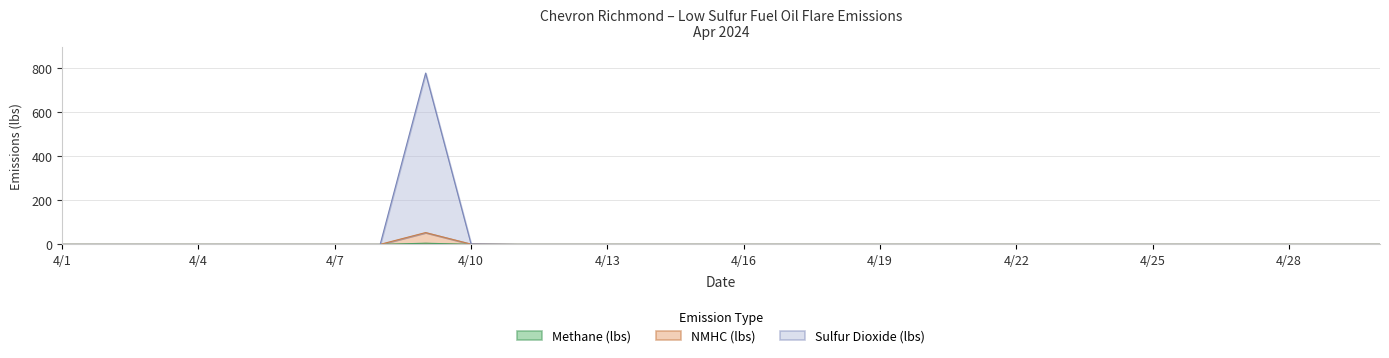

What are all the series names shown in the legend?

Methane (lbs), NMHC (lbs), Sulfur Dioxide (lbs)